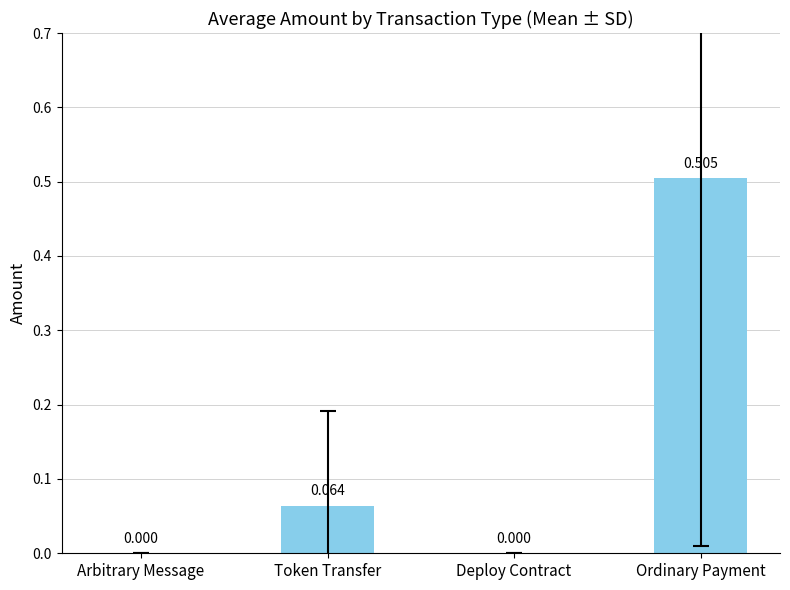

Which category has the highest value across all series?

Ordinary Payment